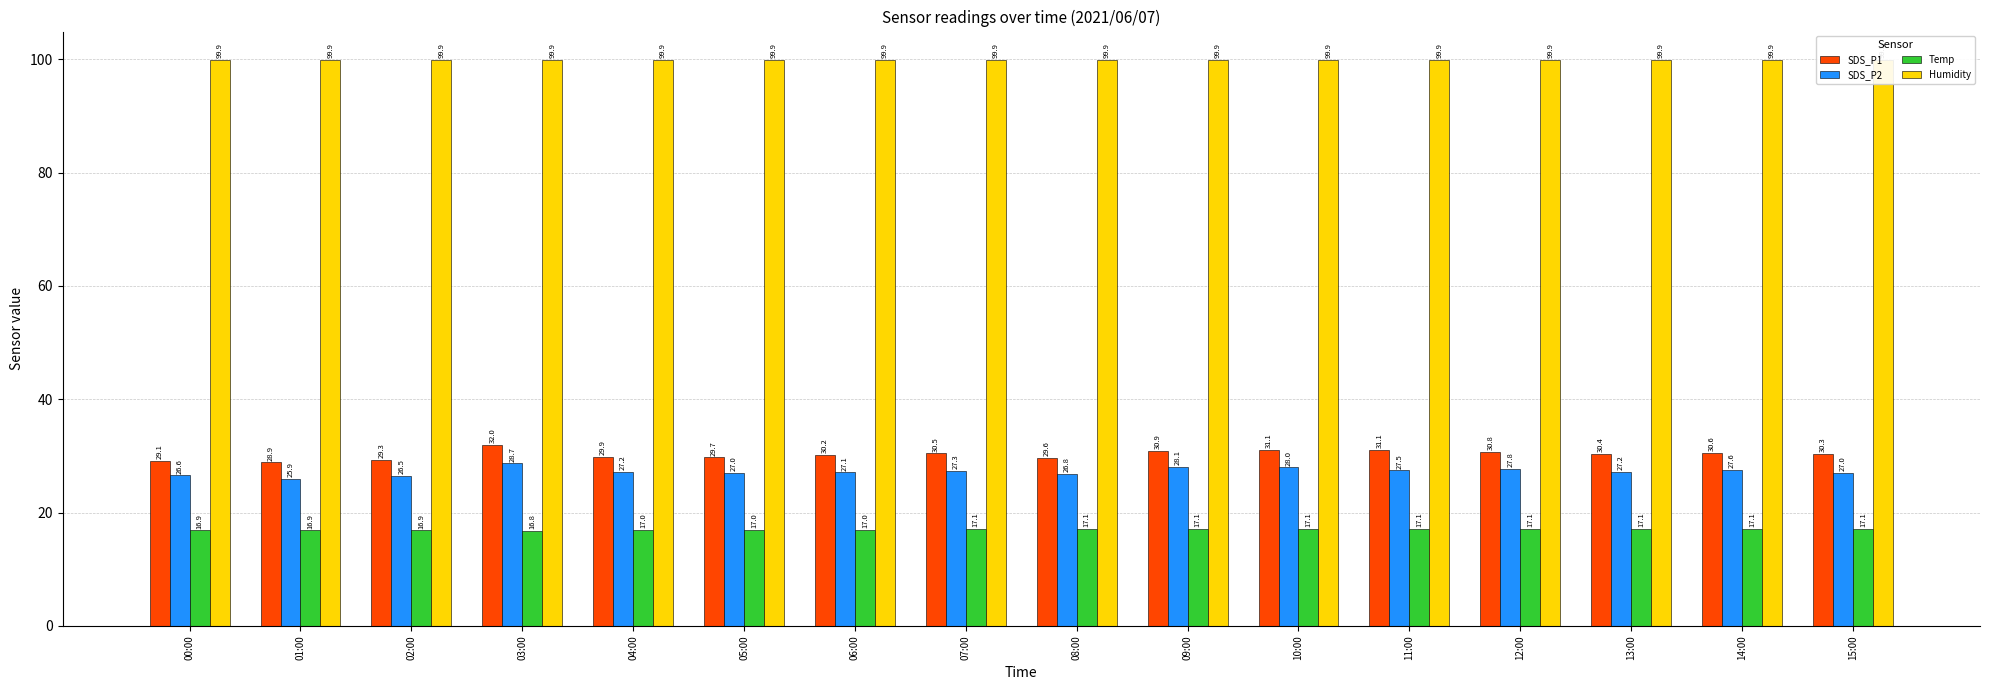

How many data points in SDS_P2 are less than 27?

4